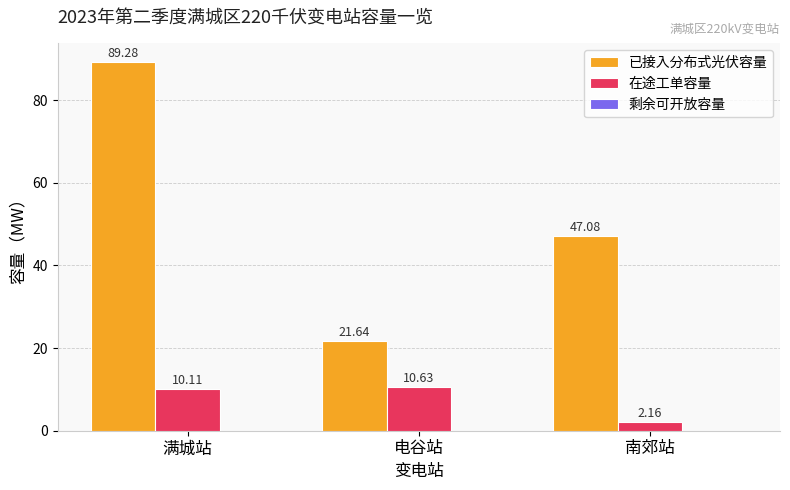

List the series in order of their peak value, lowest first.

在途工单容量, 已接入分布式光伏容量